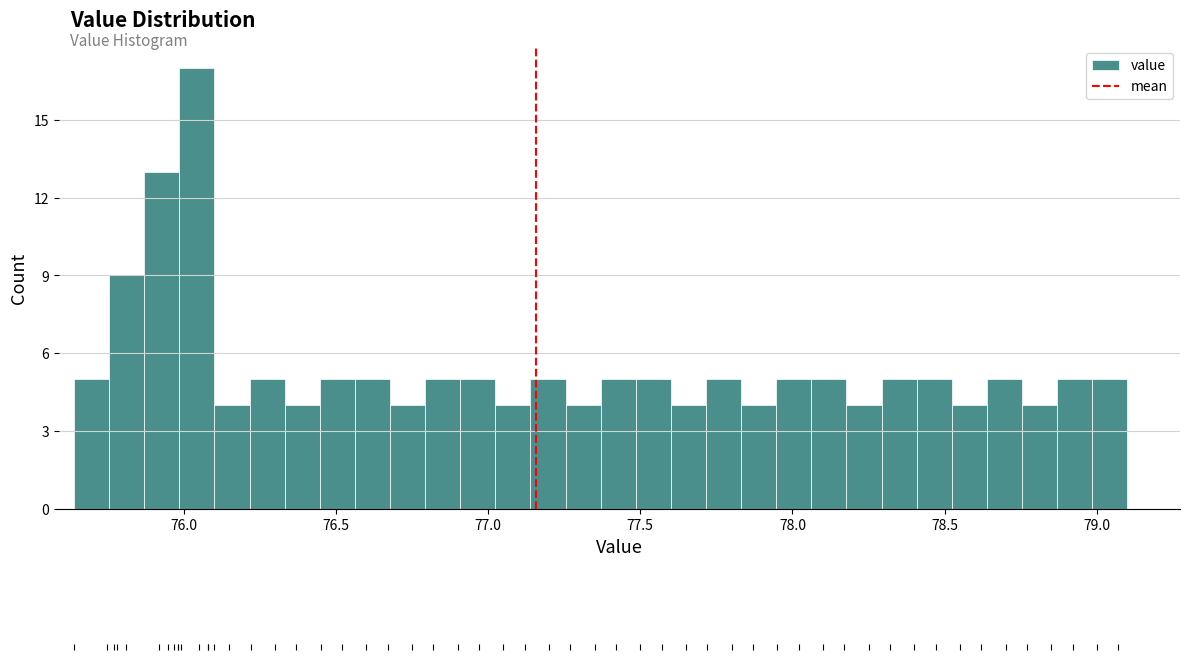

Around what value on the x-axis is the tallest bar? Give the approximate position of its centre, as read against the axis.

76.05